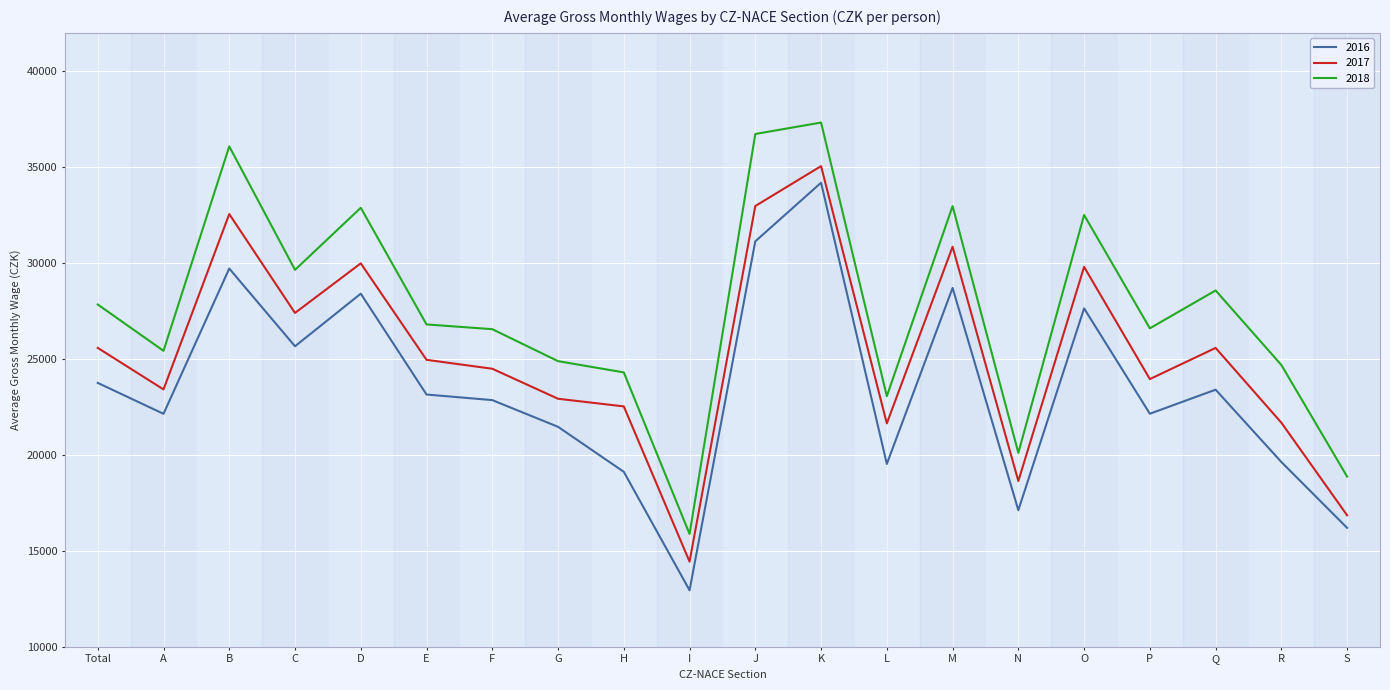

True or false: 2016 and 2018 cross at least once.

False